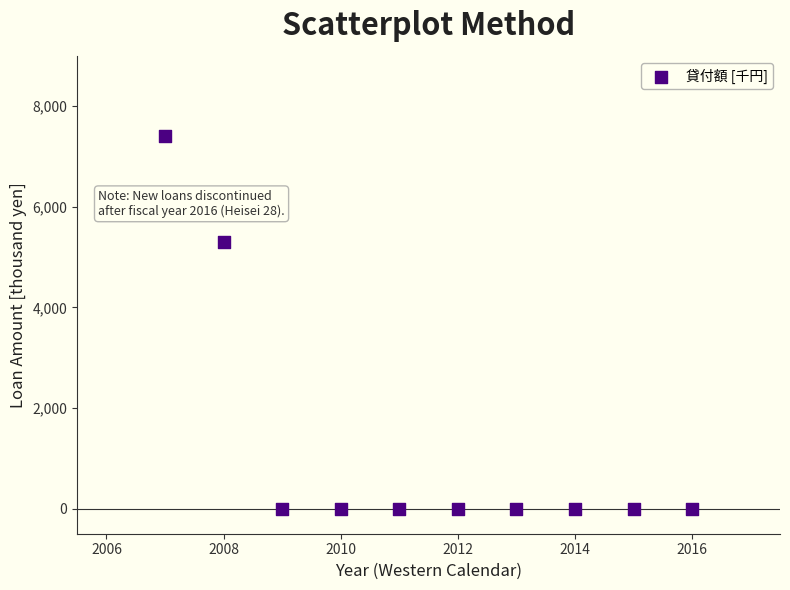

What Y value in the scatter plot is closest to 3700?

5300